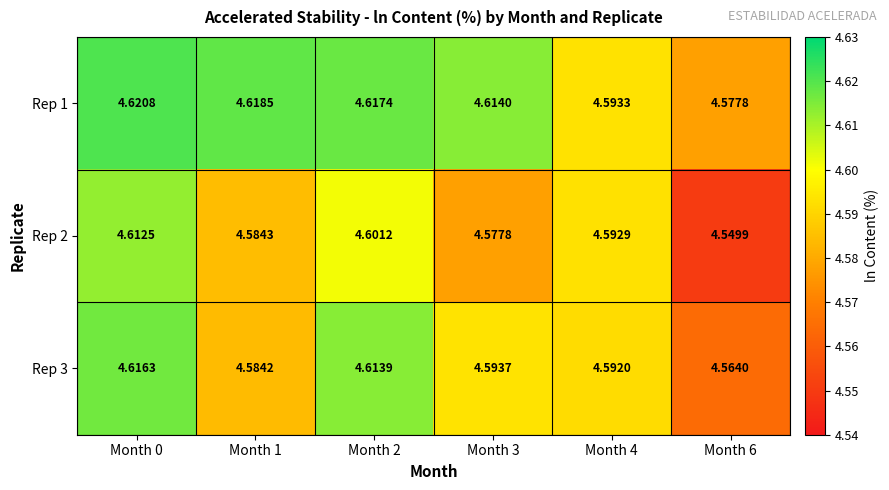

How many series are shown in this chart?

3